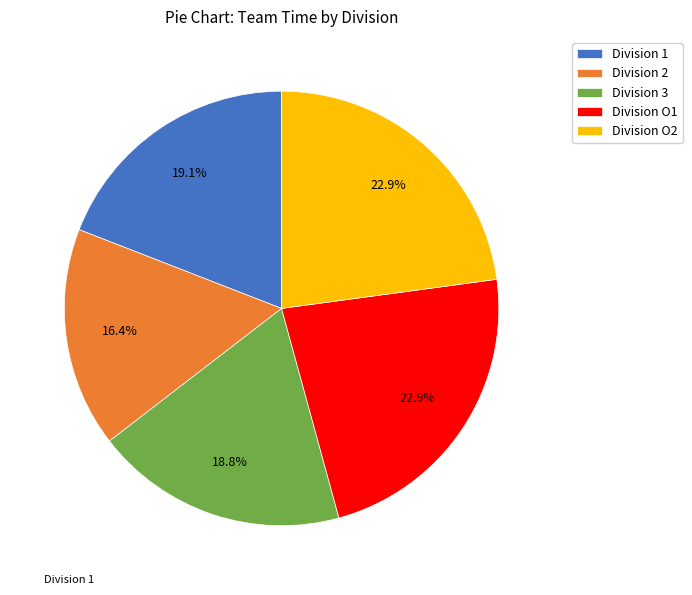

What percentage is NOT represented by Division O1?

77.1%